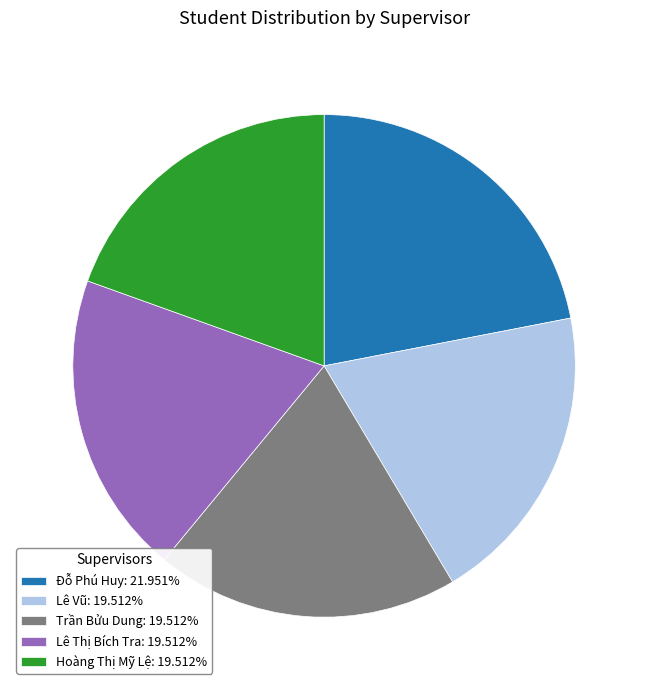

How many segments does this pie chart have?

5